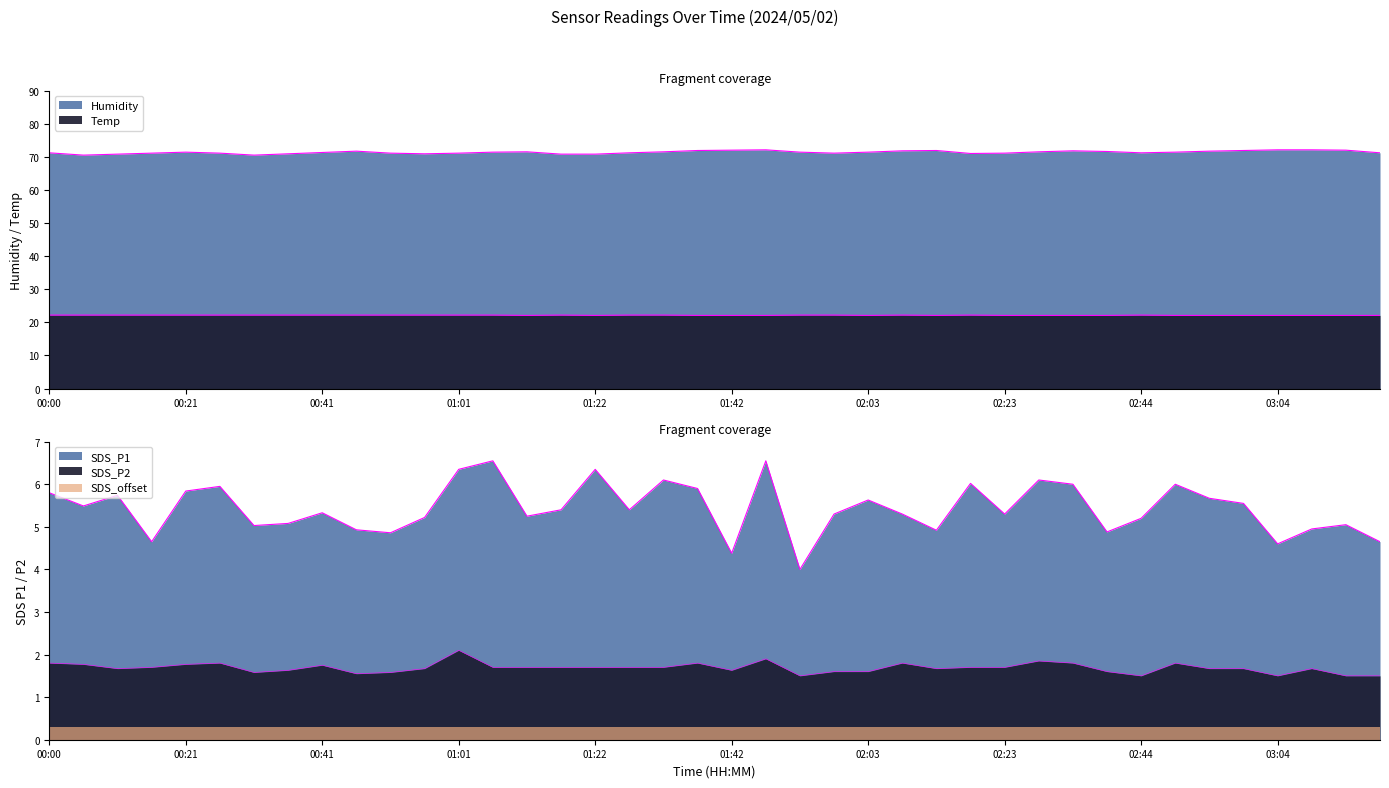

Does the chart display data point markers on the line(s)?

No